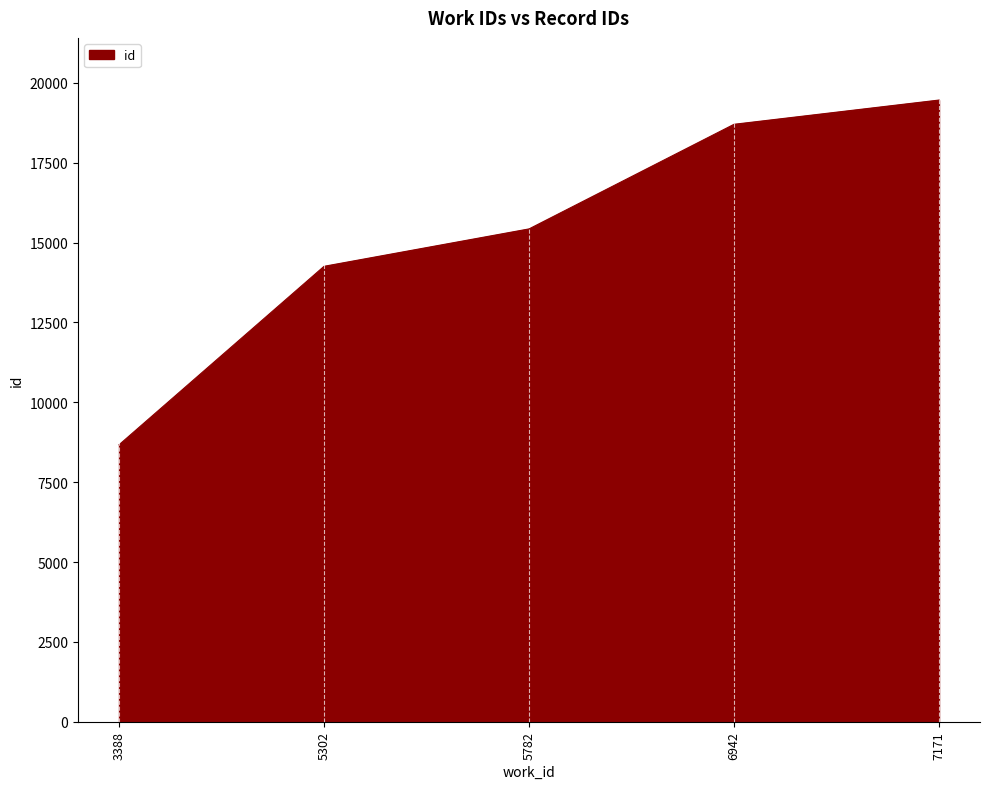

What is the average value?

15304